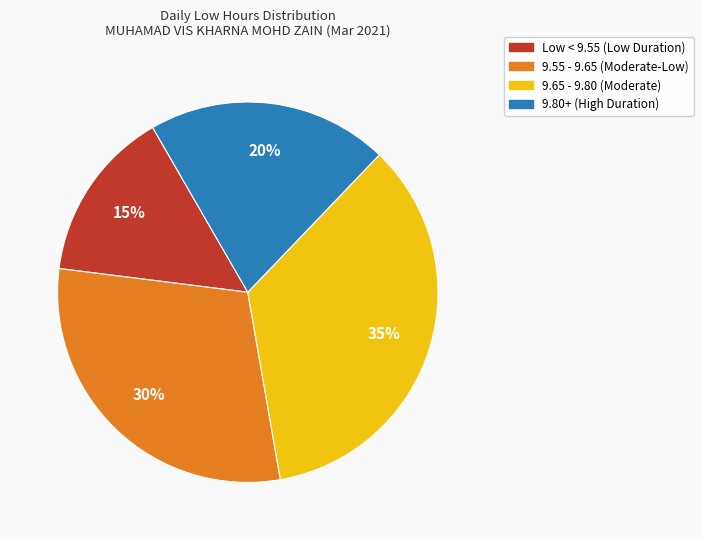

To the nearest percent, what is the average slice percentage?

25%